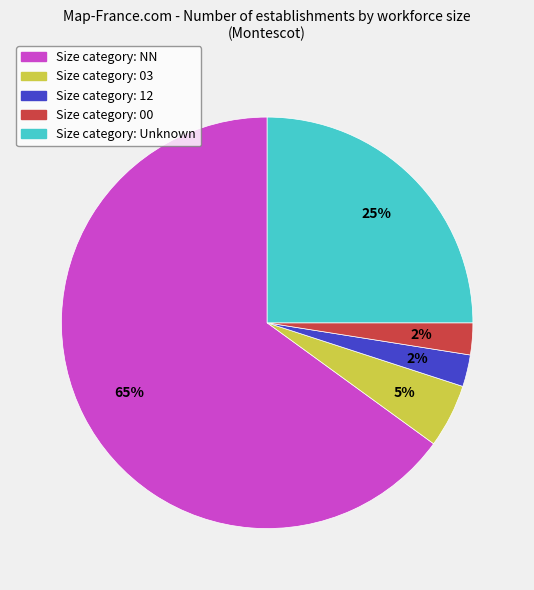

To the nearest percent, what is the average slice percentage?

20%